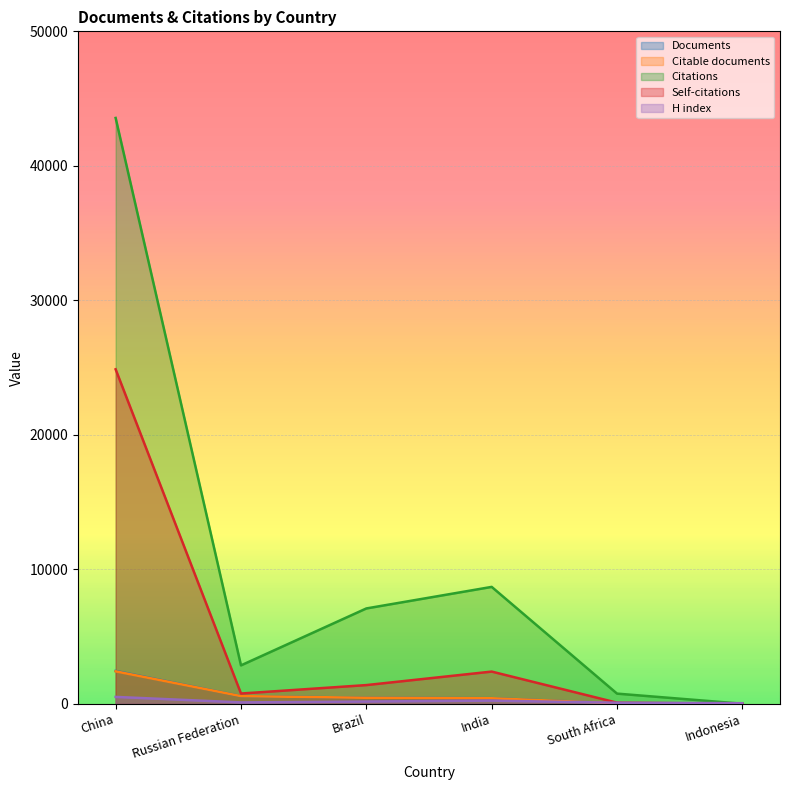

What is the sum of all Documents values?

3941